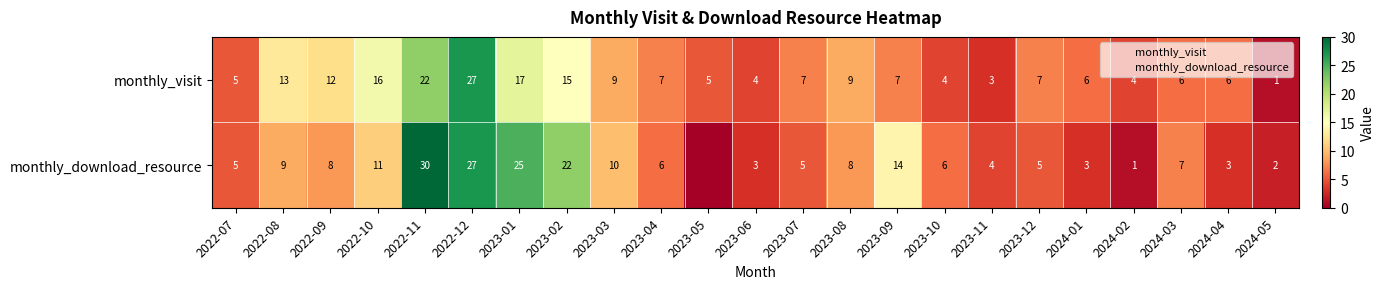

At which category is the sum across all series the highest?

2022-12